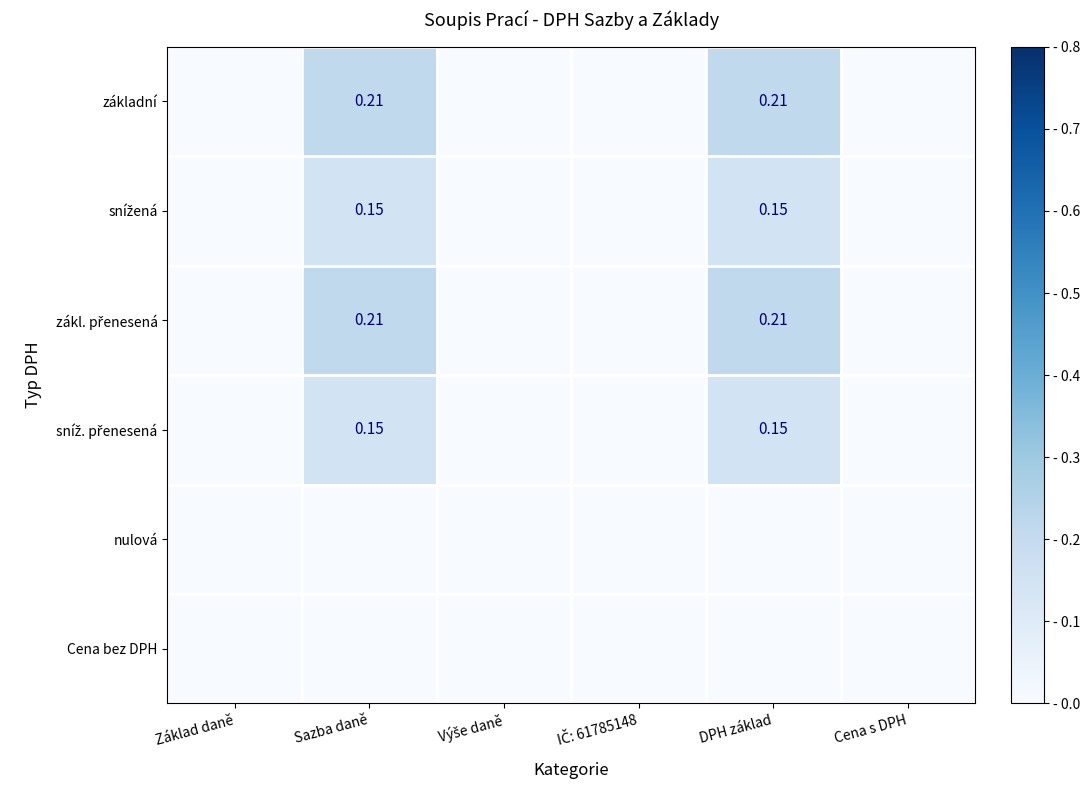

The value of základní at Sazba daně is 0.4. True or false?

False